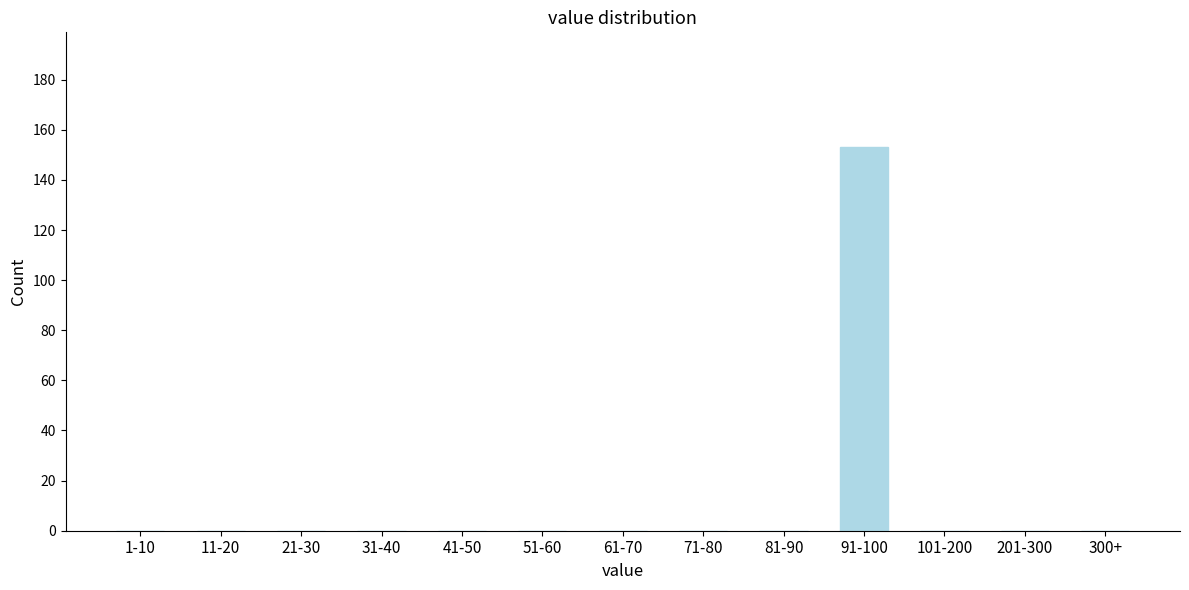

Reading right to left, list all the values displayed in this chart.

300+=0	201-300=0	101-200=0	91-100=153	81-90=0	71-80=0	61-70=0	51-60=0	41-50=0	31-40=0	21-30=0	11-20=0	1-10=0